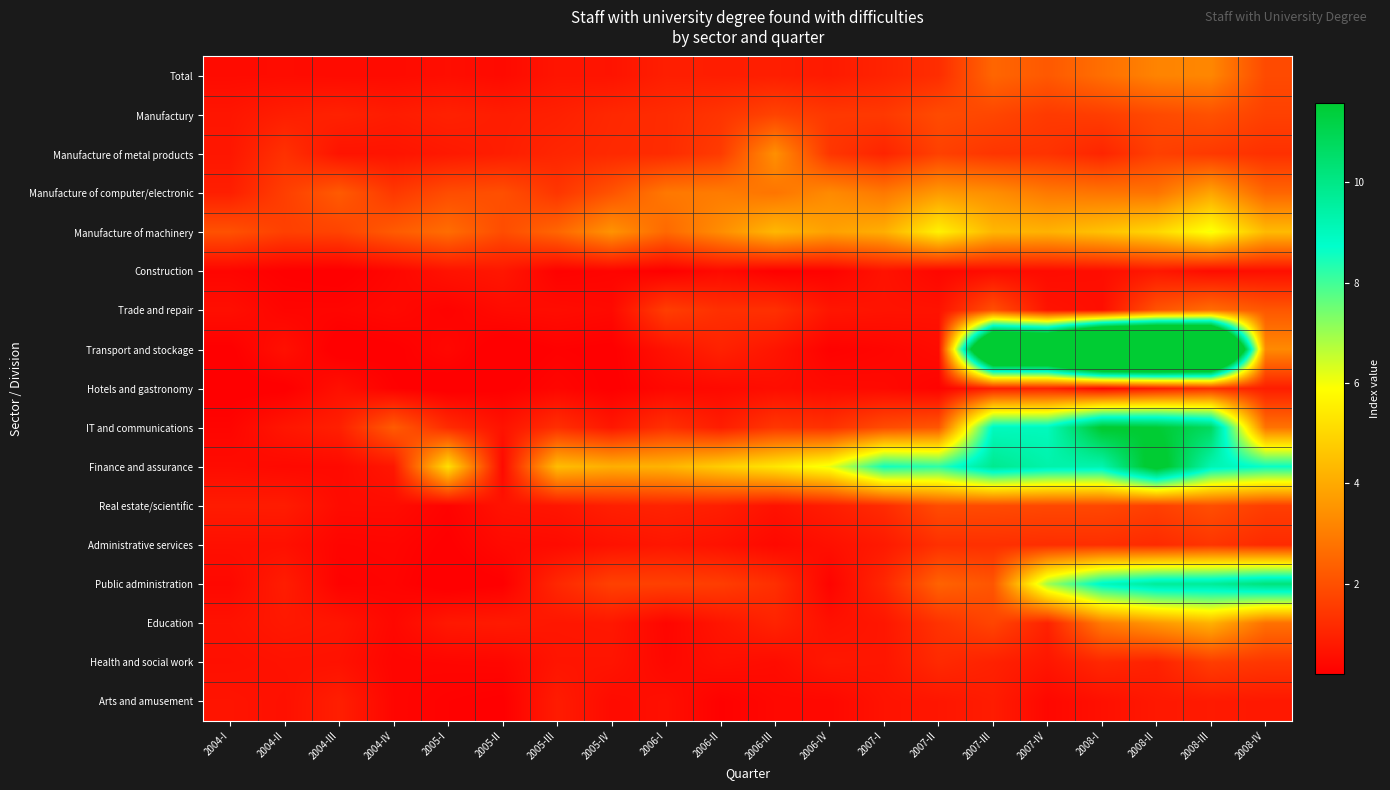

What is the maximum value shown in the chart?

26.5